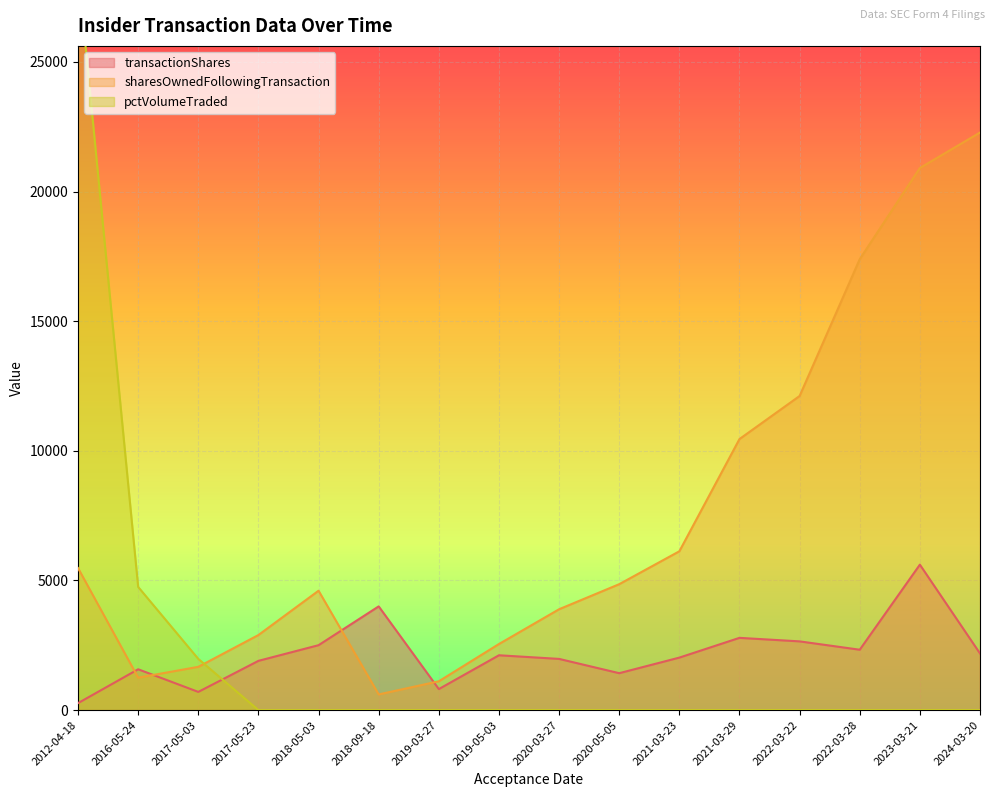

Where do transactionShares and pctVolumeTraded first cross each other?

2017-05-23 and 2017-05-03